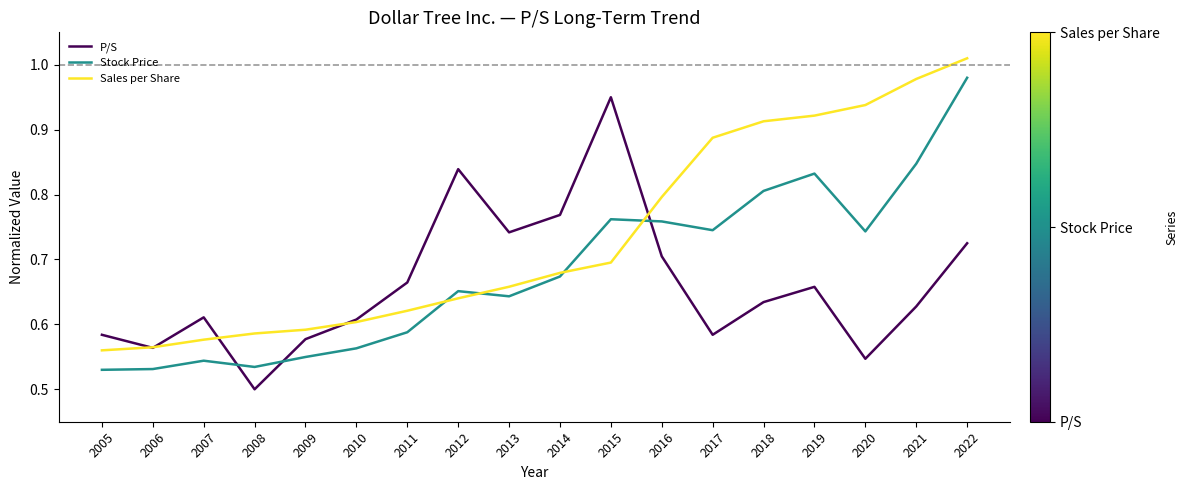

What is the total value across all series at 2021?

2.5